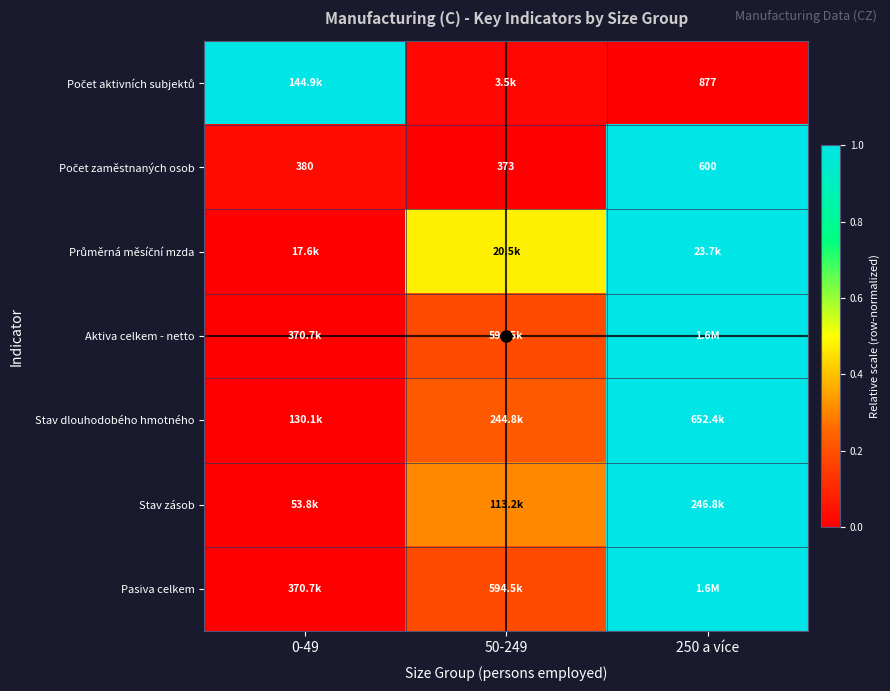

What is the difference between the Stav zásob values at 250 a více and 0-49?

1.0